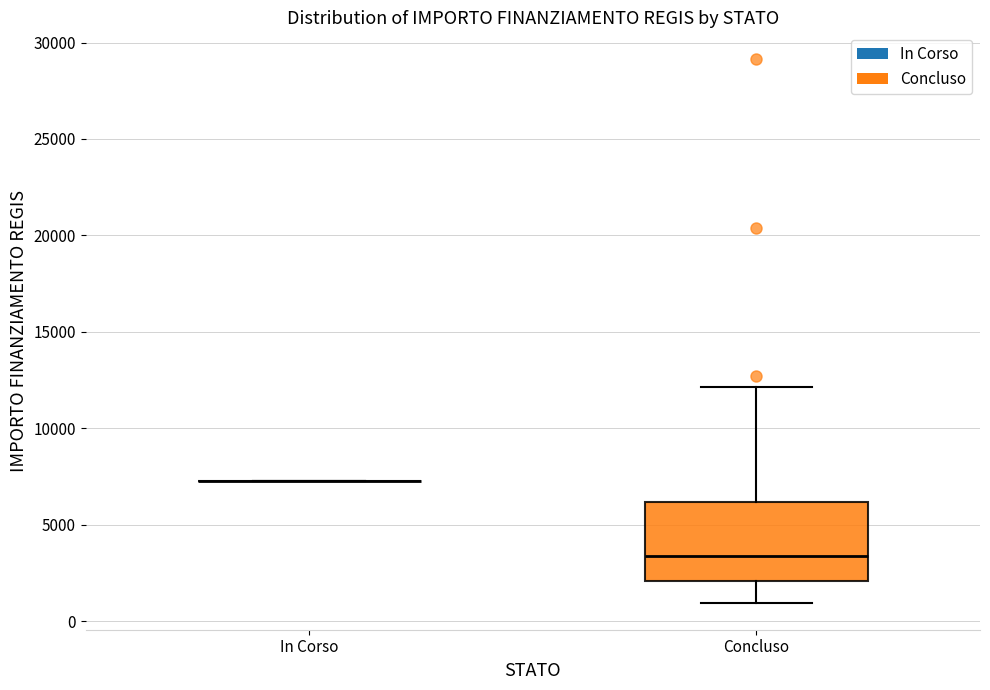

Where does the upper whisker of the box for Concluso end on the y-axis? The values are not printed on the chart, so give them approximately, as read against the axis.

12000